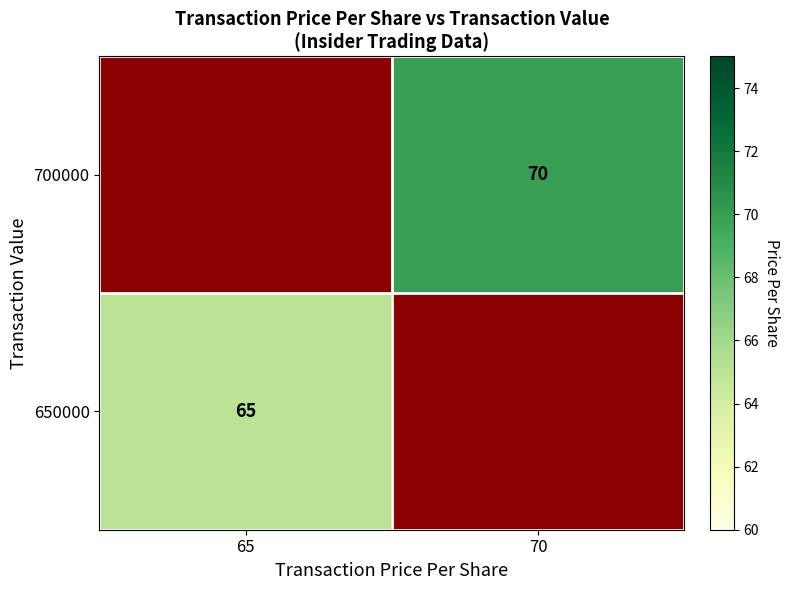

The value of 650000 at 65 is 29. True or false?

False